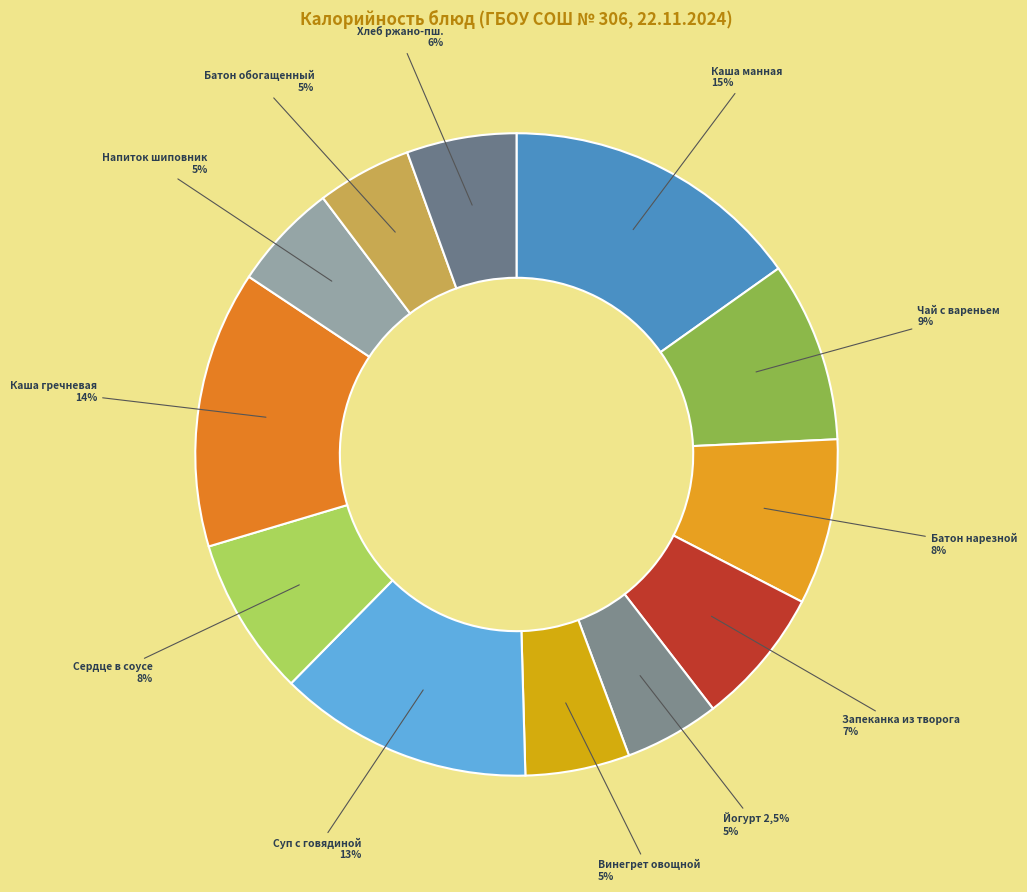

Is it true that Хлеб ржано-пш. is 12% of the pie?

False